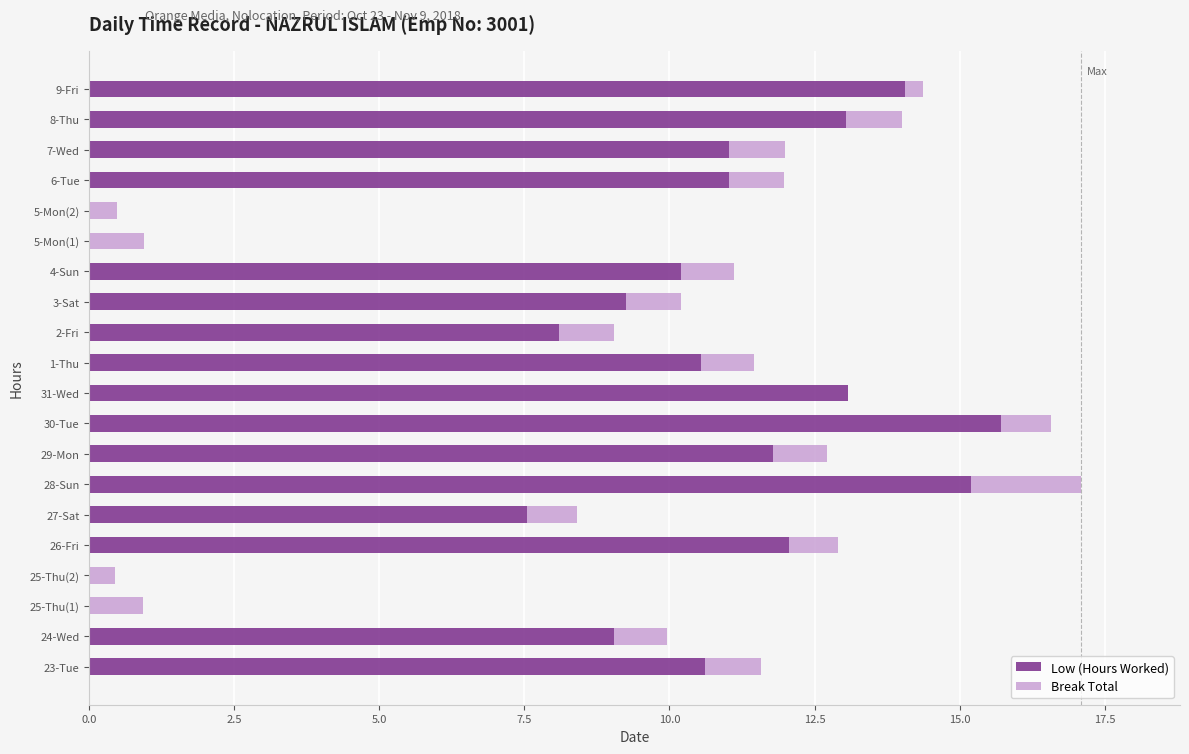

The value of Low (Hours Worked) at 1-Thu is 10.5. True or false?

True